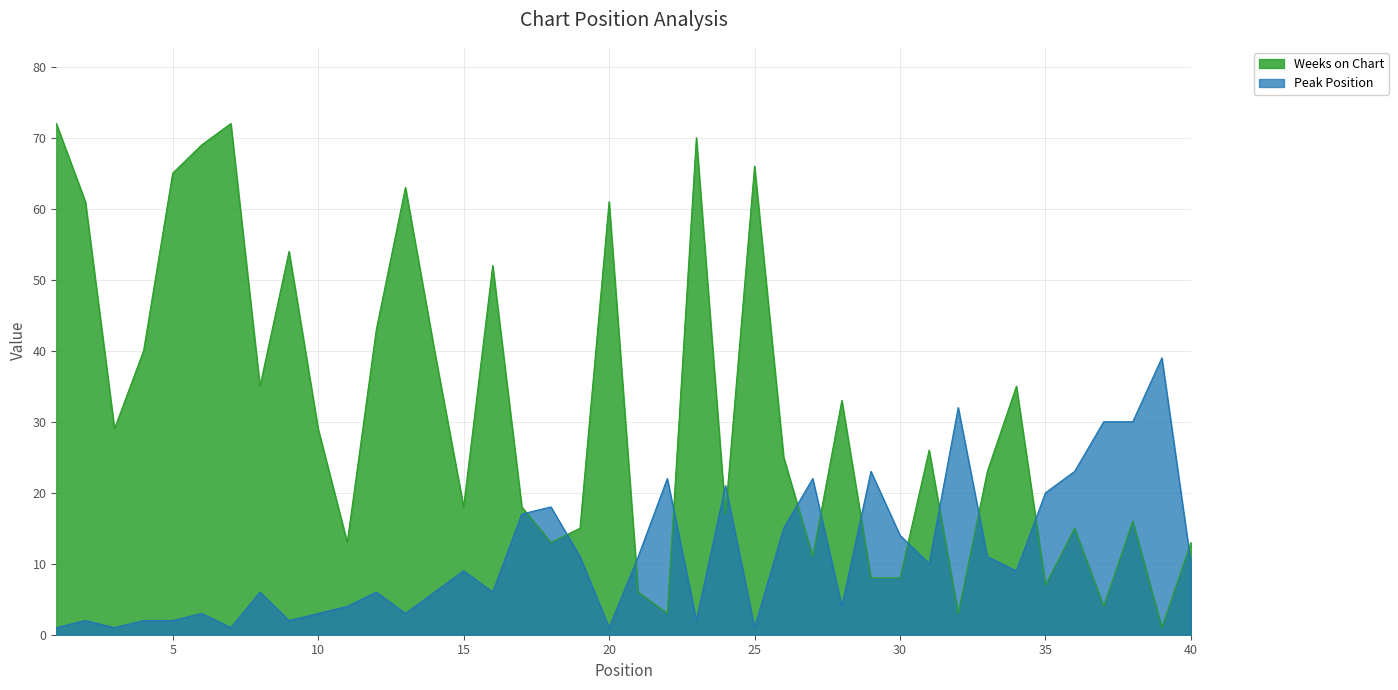

At which category does the chart reach its peak across all series?

1